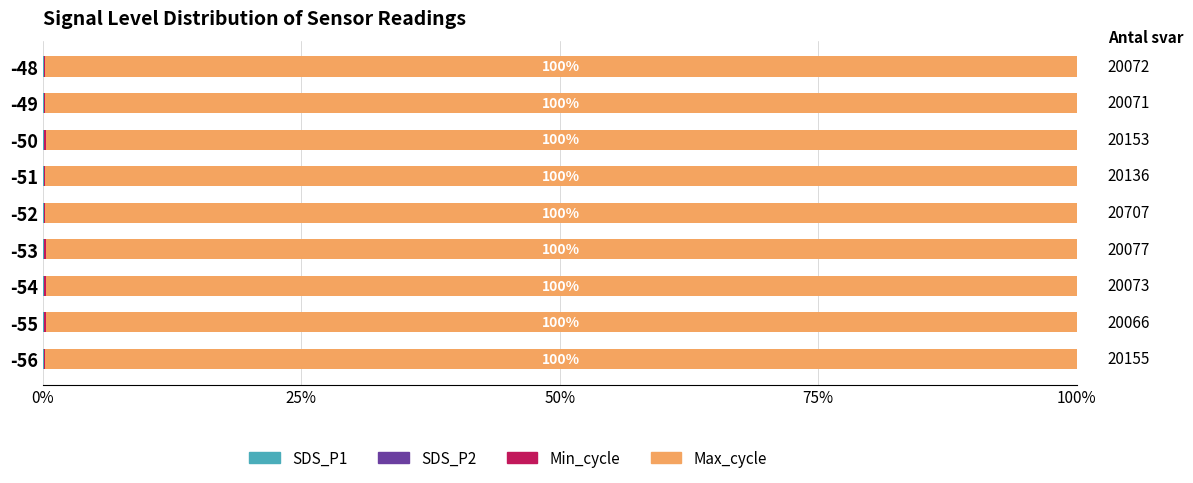

What is the total value across all series at -48?

100.0